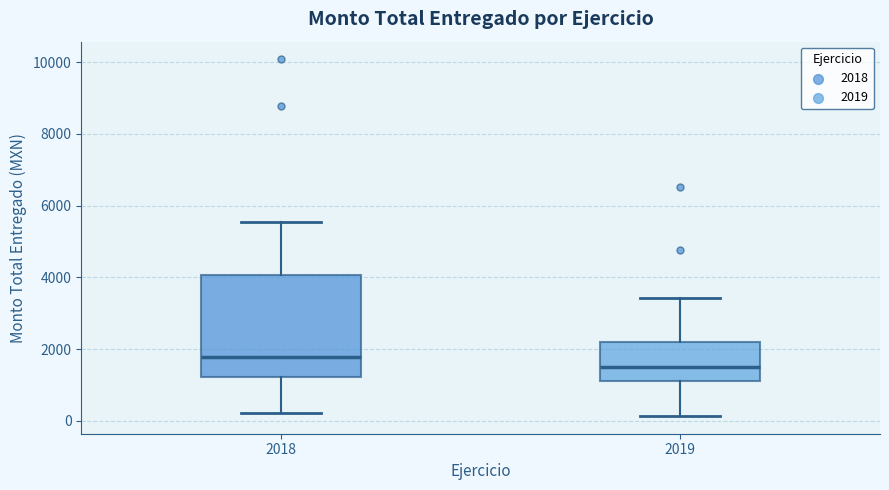

Where is the upper edge of the box at x = 2018 on the y-axis? The values are not printed on the chart, so give them approximately, as read against the axis.

4000